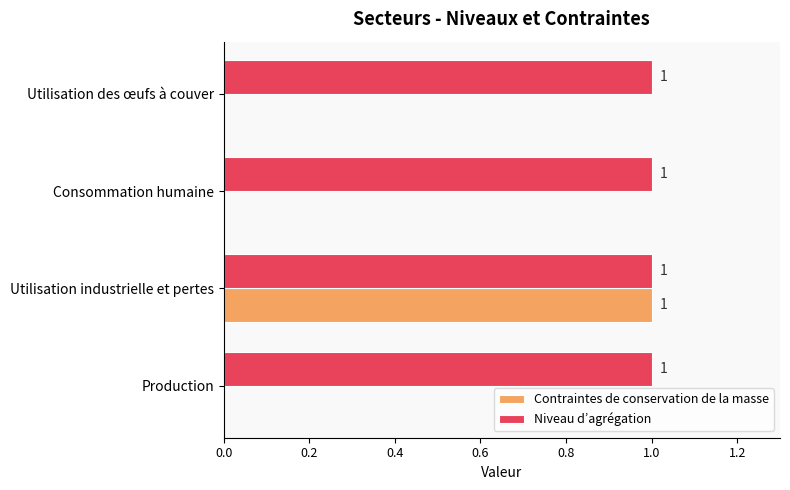

True or false: Niveau d’agrégation has a value of 1 at Utilisation industrielle et pertes.

True